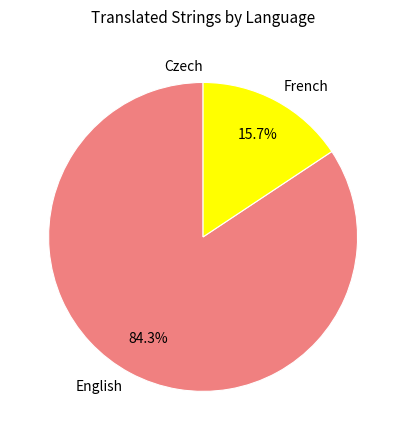

True or false: English accounts for 84% of the total.

True